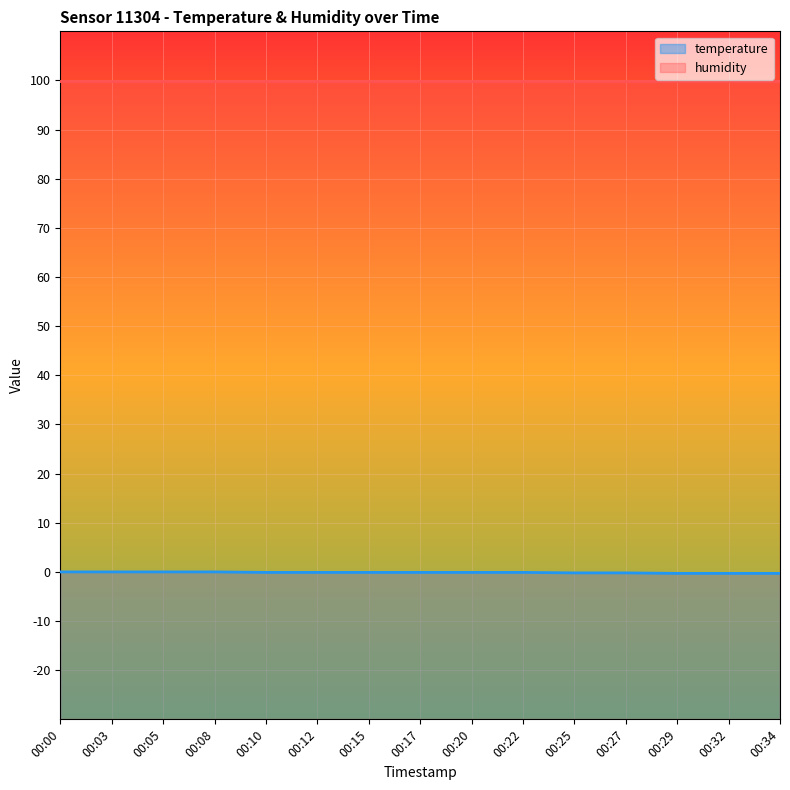

True or false: the data shows -0.3 at 00:32.

True